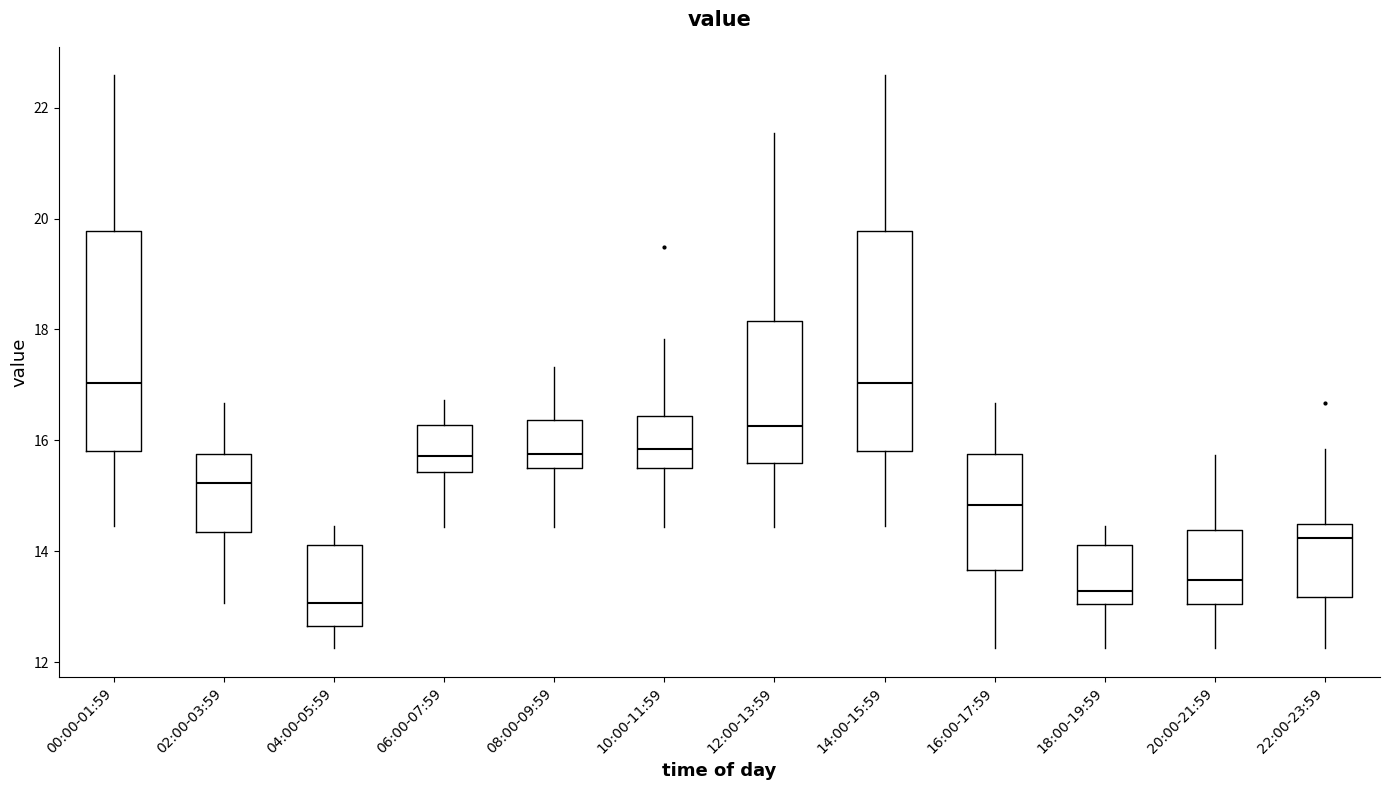

Reading left to right, transcribe this box plot: for each box, give where its median line is, the range the box spans, and where its two whiskers end, as read against the y-axis. The values are not printed on the chart, so give them approximately, as read against the axis.

00:00-01:59: median 17.0, box 15.8 to 19.8, whiskers 14.4 to 22.6
02:00-03:59: median 15.2, box 14.4 to 15.8, whiskers 13.0 to 16.6
04:00-05:59: median 13.0, box 12.6 to 14.2, whiskers 12.2 to 14.4
06:00-07:59: median 15.8, box 15.4 to 16.2, whiskers 14.4 to 16.8
08:00-09:59: median 15.8, box 15.6 to 16.4, whiskers 14.4 to 17.4
10:00-11:59: median 15.8, box 15.6 to 16.4, whiskers 14.4 to 17.8
12:00-13:59: median 16.2, box 15.6 to 18.2, whiskers 14.4 to 21.6
14:00-15:59: median 17.0, box 15.8 to 19.8, whiskers 14.4 to 22.6
16:00-17:59: median 14.8, box 13.6 to 15.8, whiskers 12.2 to 16.6
18:00-19:59: median 13.2, box 13.0 to 14.2, whiskers 12.2 to 14.4
20:00-21:59: median 13.4, box 13.0 to 14.4, whiskers 12.2 to 15.8
22:00-23:59: median 14.2, box 13.2 to 14.4, whiskers 12.2 to 15.8